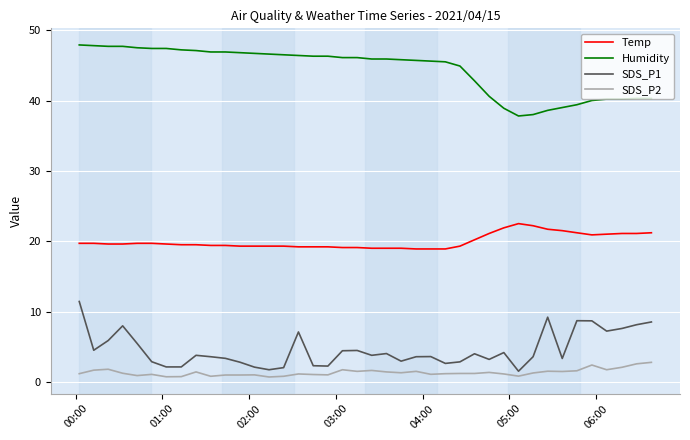

Which series has the largest total across all categories?

Humidity